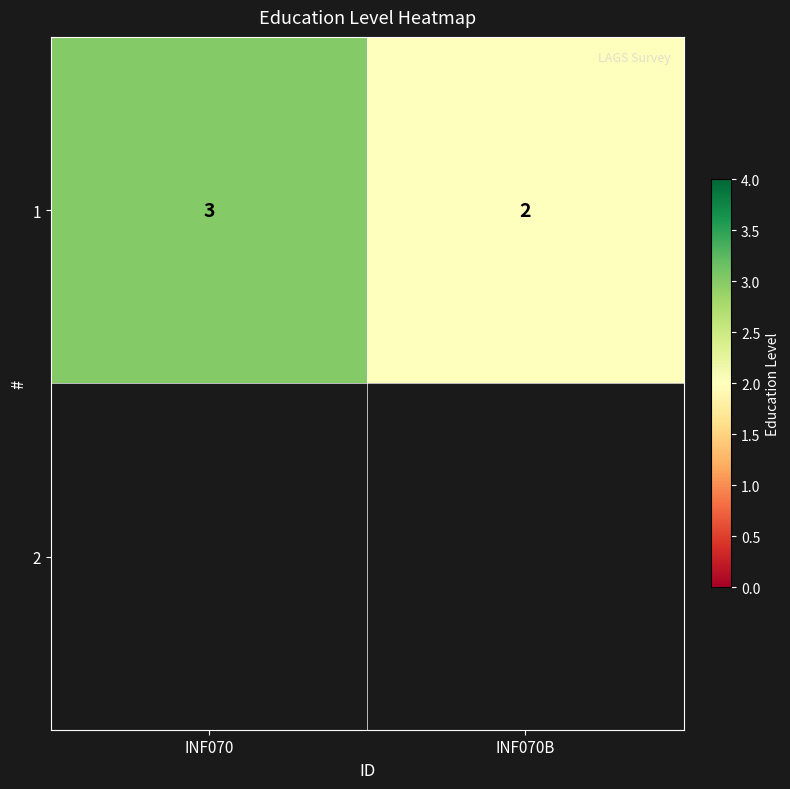

Reading left to right, list all the values displayed in this chart.

INF070=3	INF070B=2